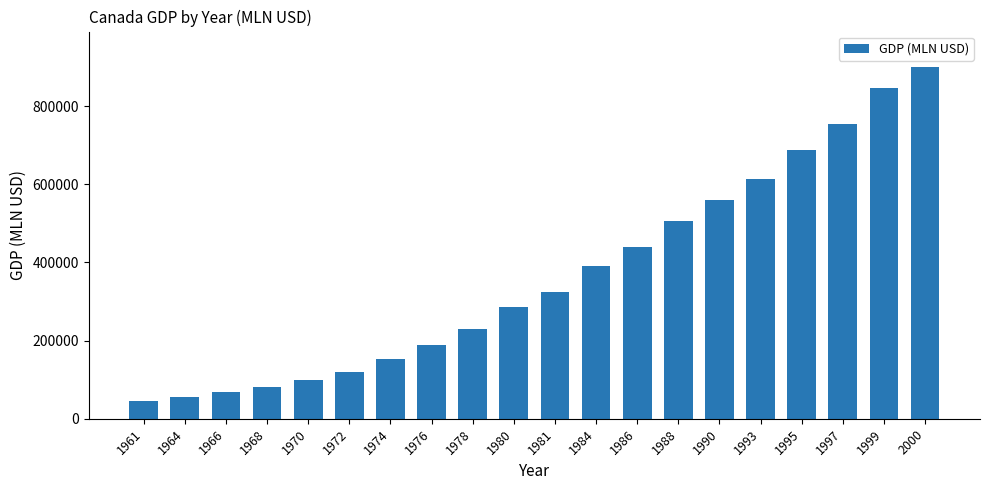

How many distinct data groups are displayed?

1